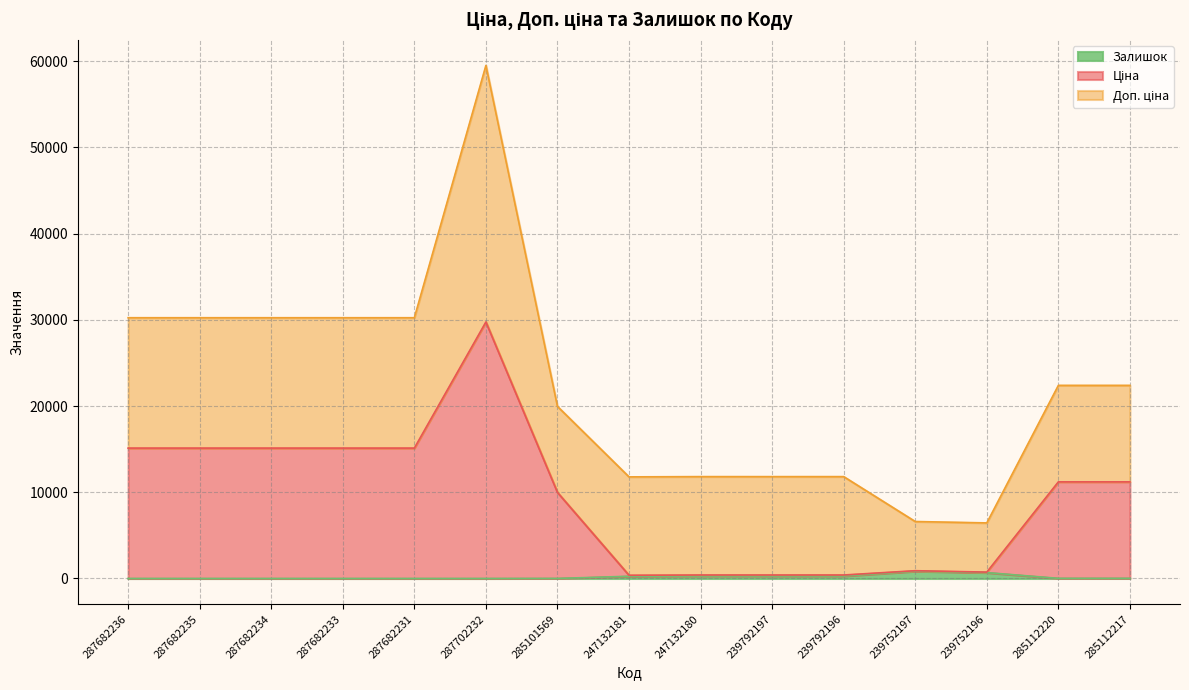

The value of Ціна at 287682234 is 15120.0. True or false?

True